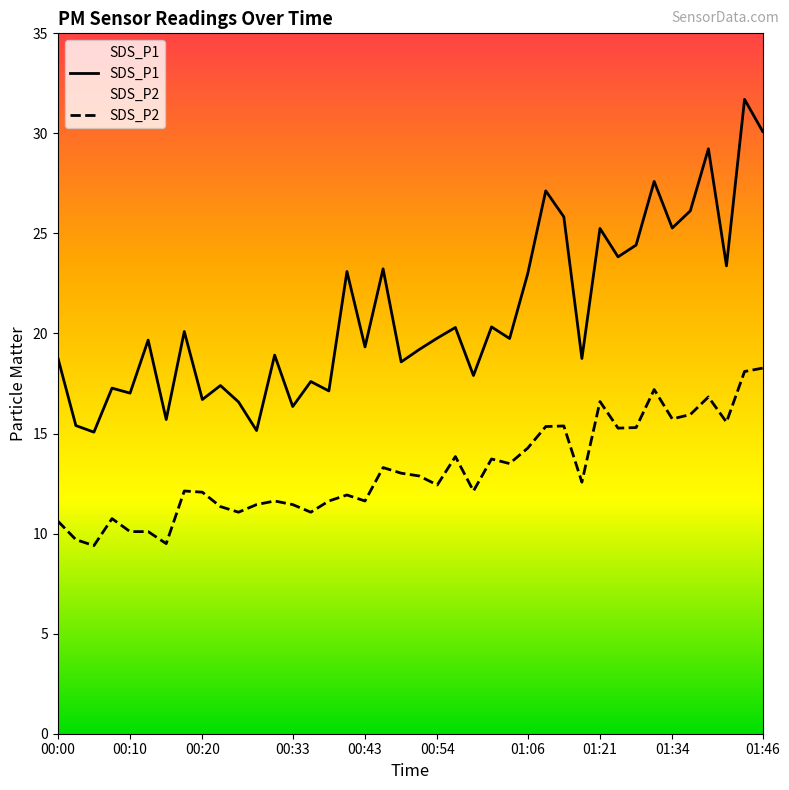

Is the value of SDS_P1 at 11 greater than the value of SDS_P2 at 00:00?

Yes